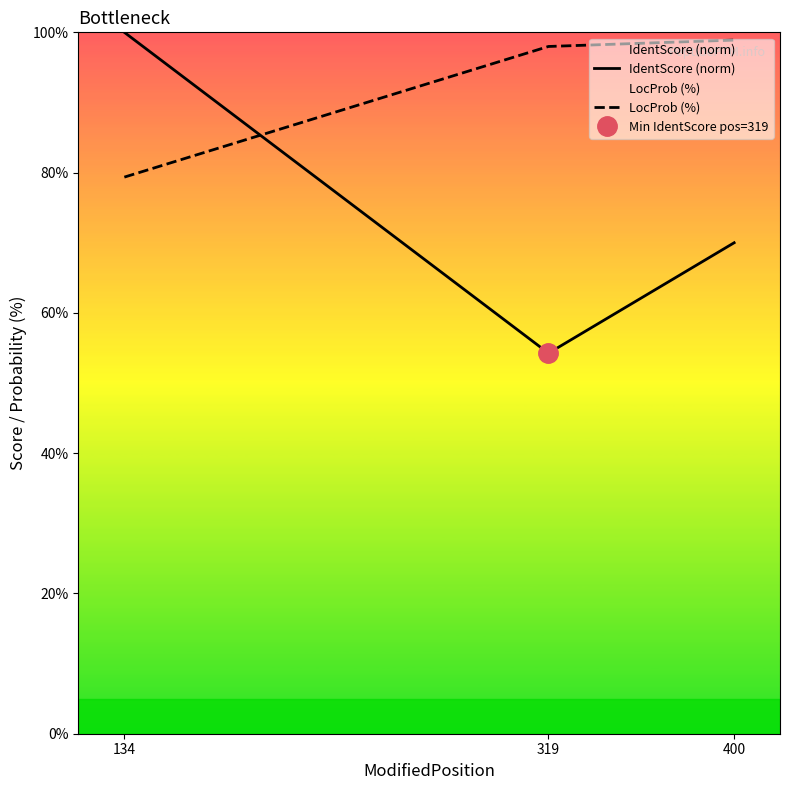

Which series has the widest spread of values?

IdentScore (norm)